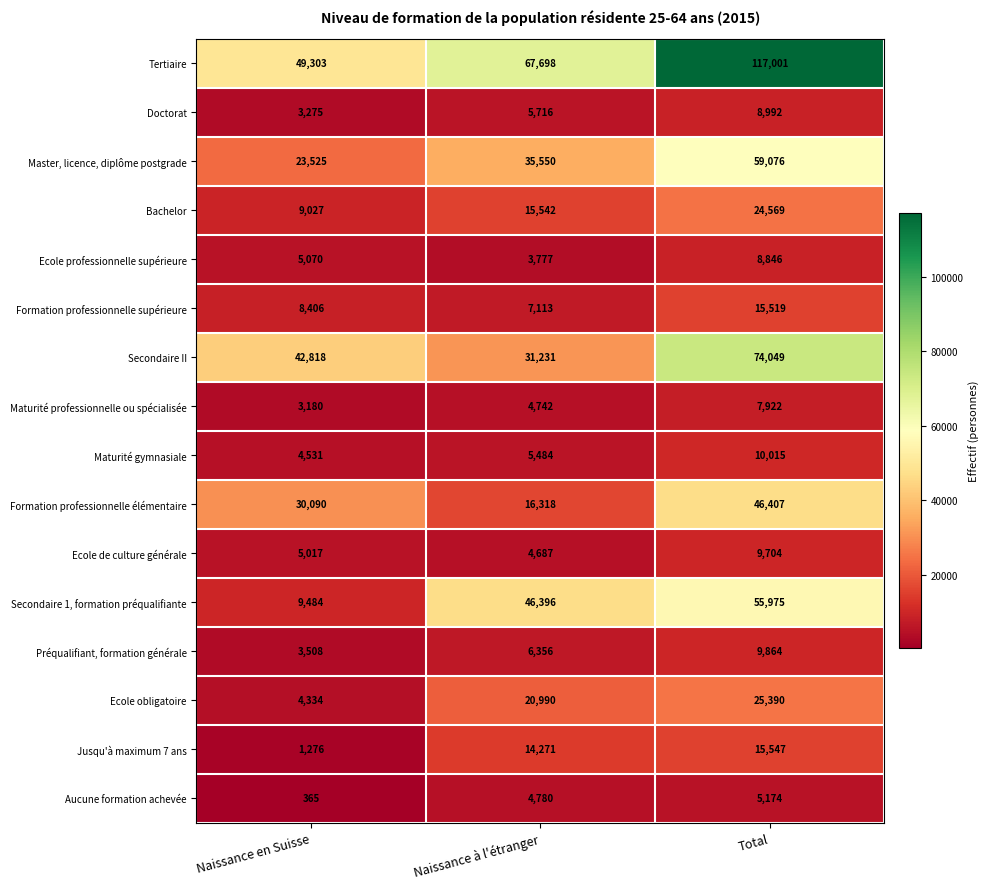

The value of Master, licence, diplôme postgrade at Total is 59076. True or false?

True